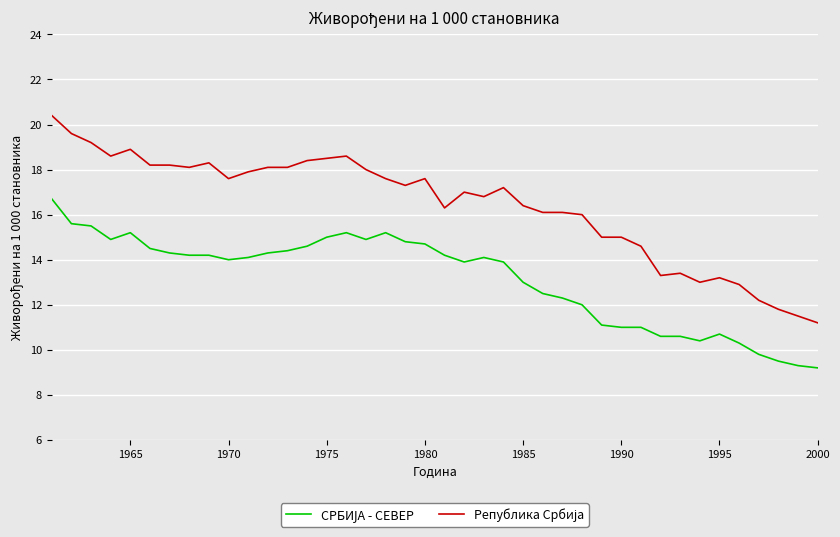

What is the smallest value displayed?

9.2